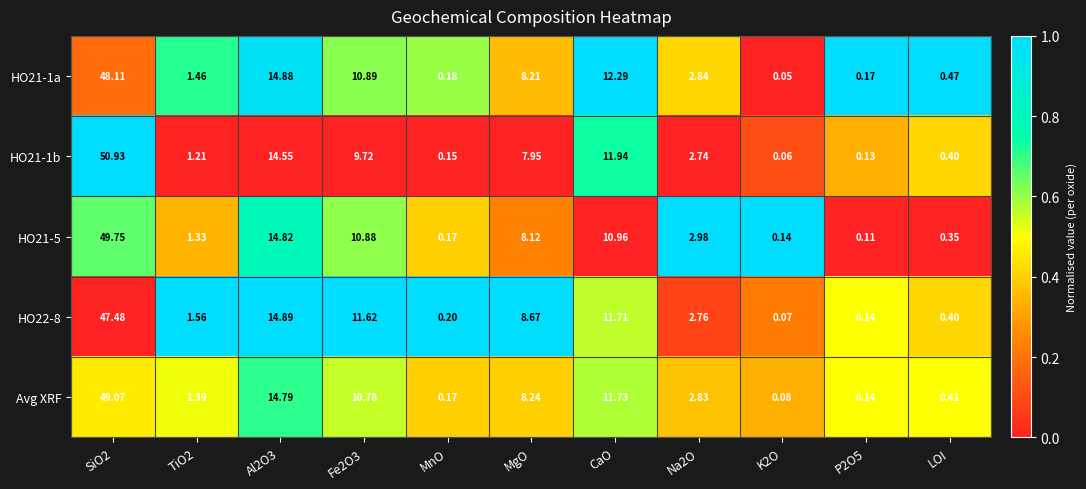

Rank the series by their maximum value, from highest to lowest.

HO21-1b, HO21-5, Avg XRF, HO21-1a, HO22-8